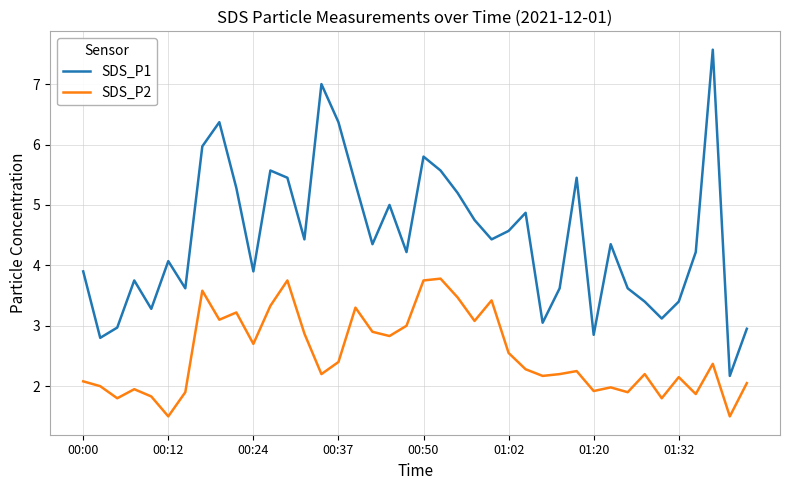

What are all the series names shown in the legend?

SDS_P1, SDS_P2